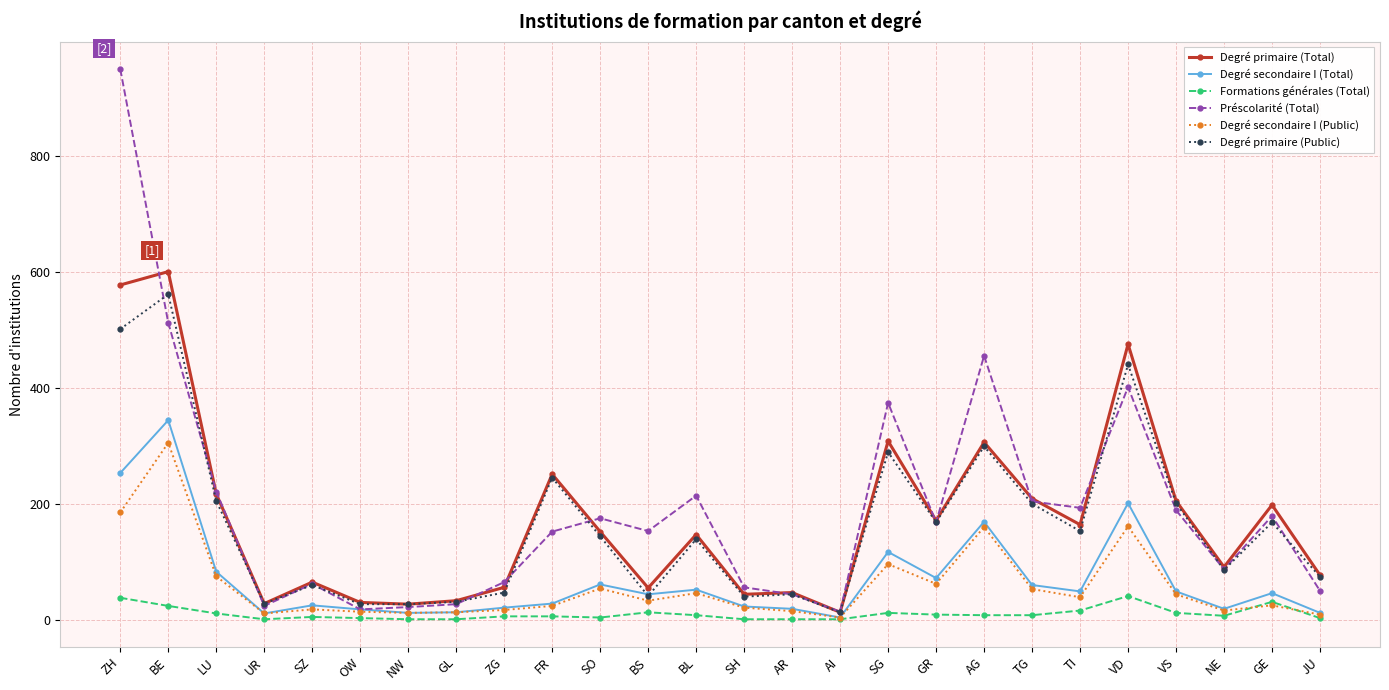

Where is the first local maximum for Degré primaire (Public)?

BE